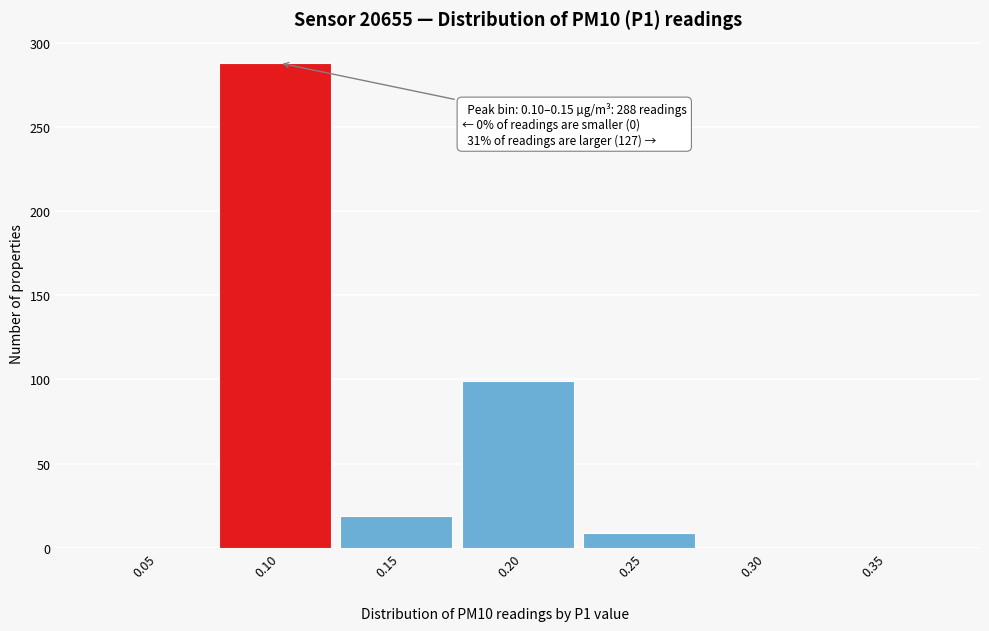

Reading left to right, extract all data points from this chart.

0.05=0	0.10=288	0.15=19	0.20=99	0.25=9	0.30=0	0.35=0